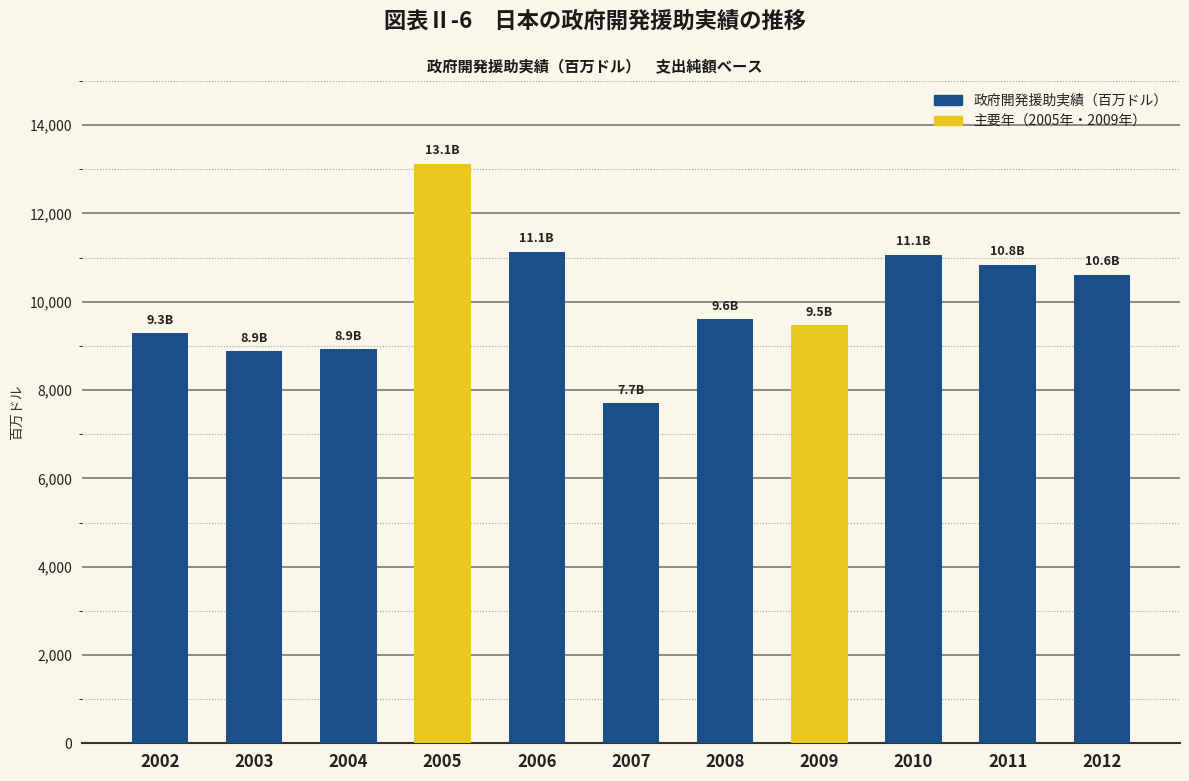

What is the average value?

10055.0